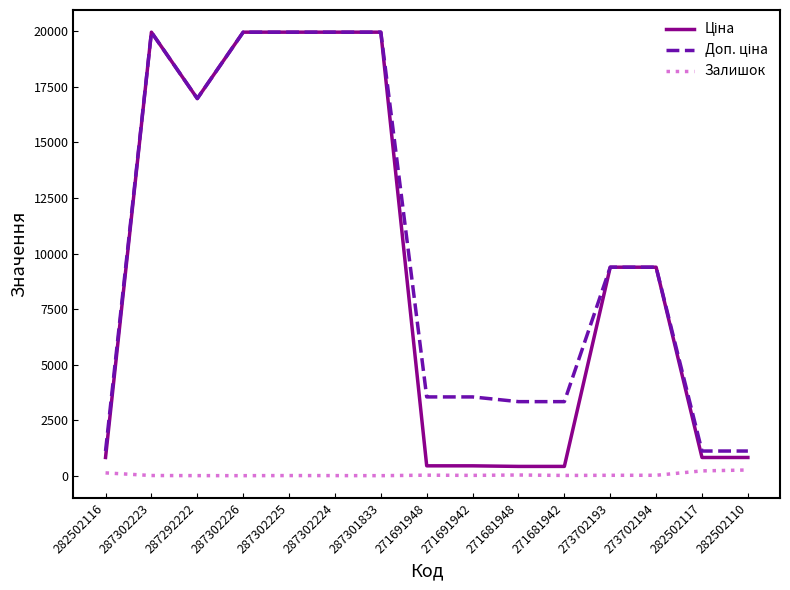

What is the maximum value shown in the chart?

19964.2